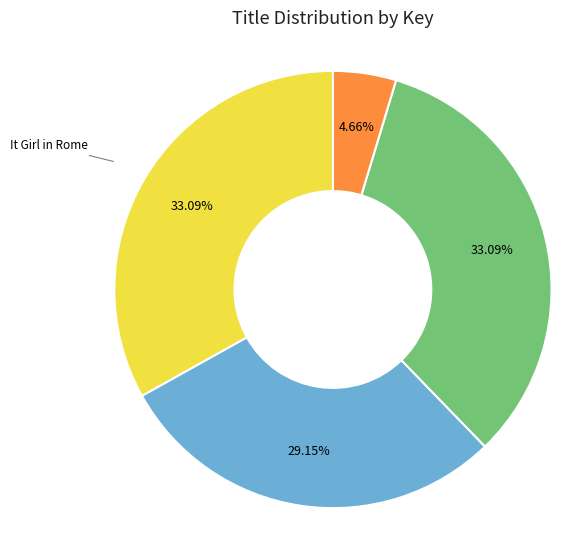

What percentage is the It Girl slice, to the nearest percent?

33%